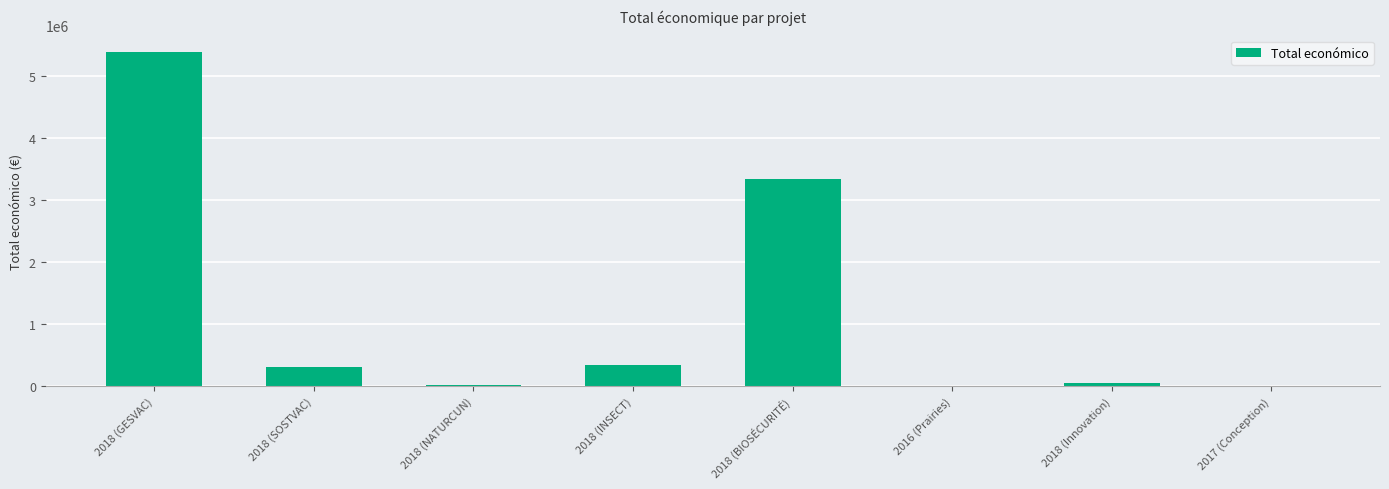

Is it true that the value at 2018 (BIOSÉCURITÉ) is 5057388?

False